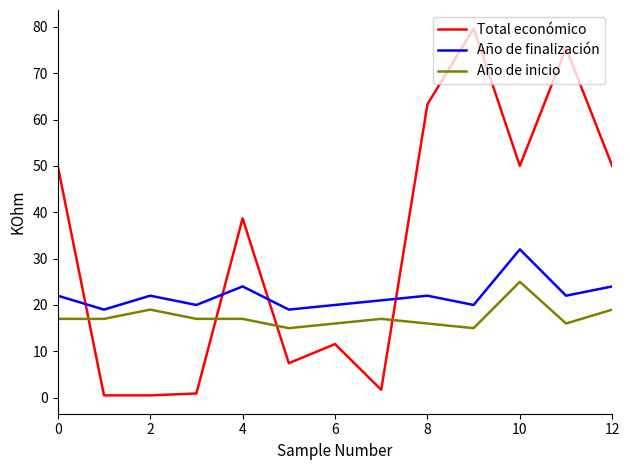

What are all the series names shown in the legend?

Total económico, Año de finalización, Año de inicio